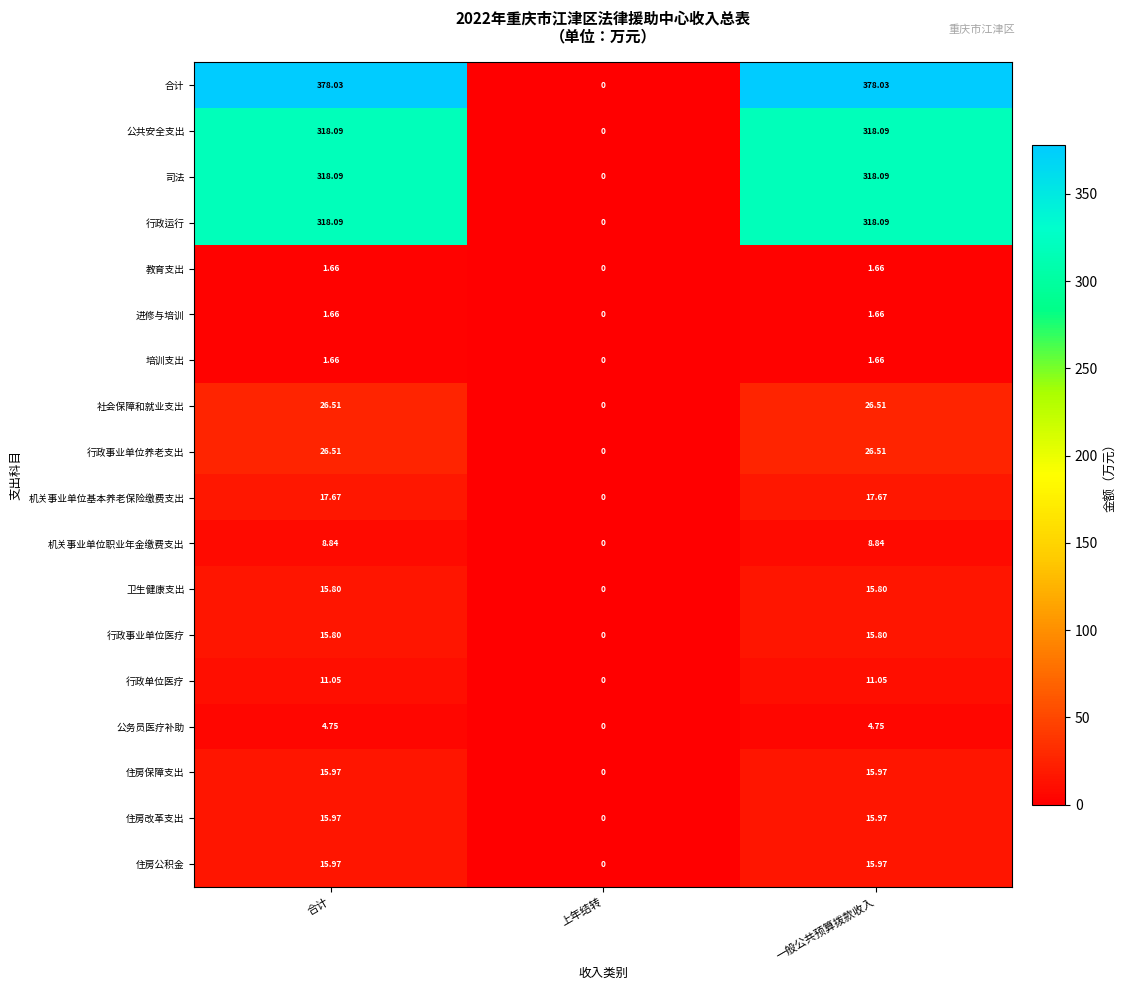

Between 上年结转 and 一般公共预算拨款收入, which series saw the biggest shift?

合计